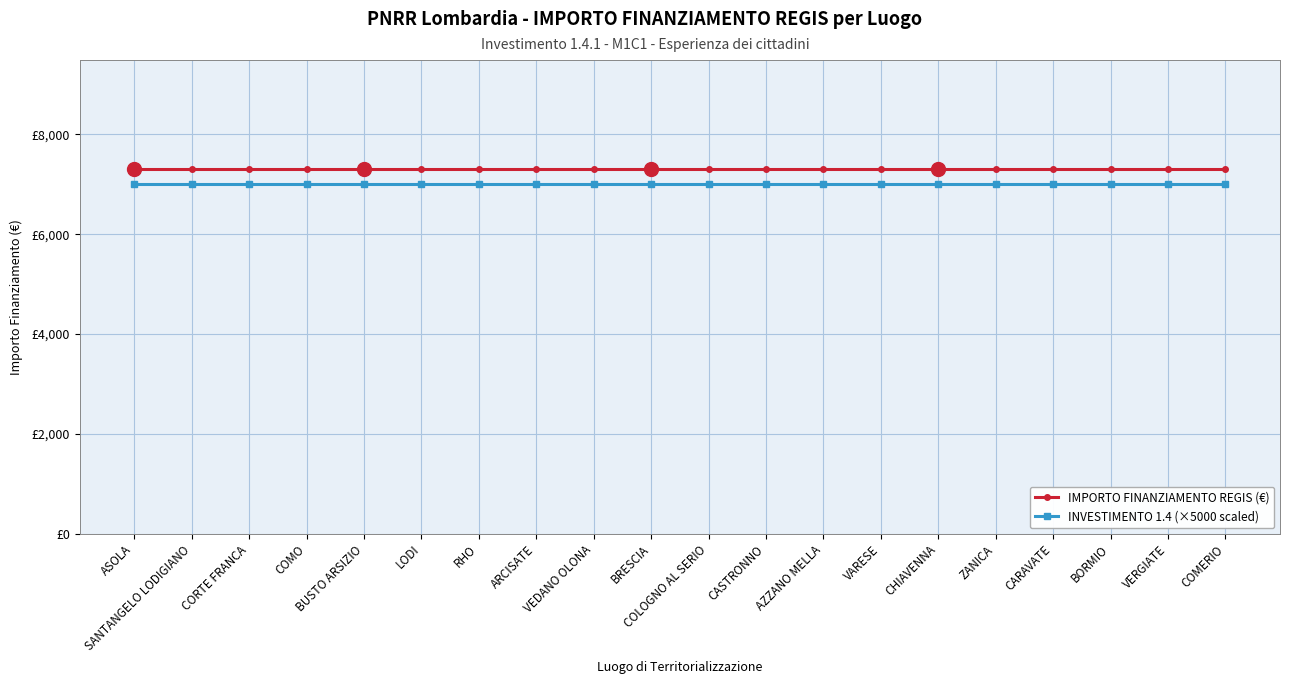

Is this an area chart (filled region under the line)?

No